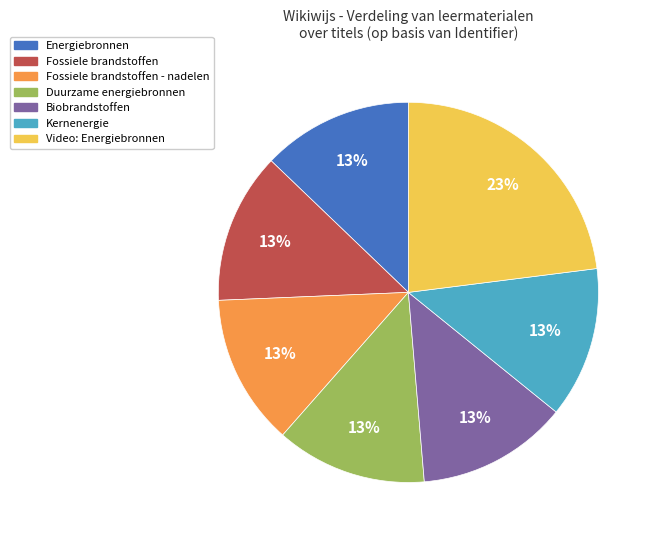

Is it true that Fossiele brandstoffen - nadelen is 13% of the pie?

True